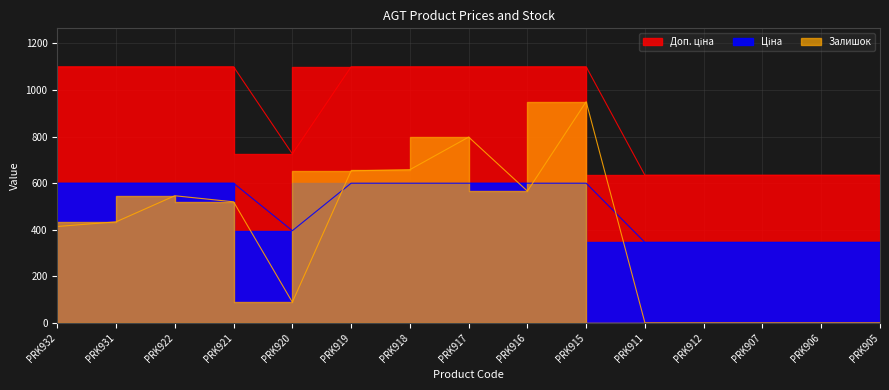

How many interior local peaks does the Залишок series have?

3